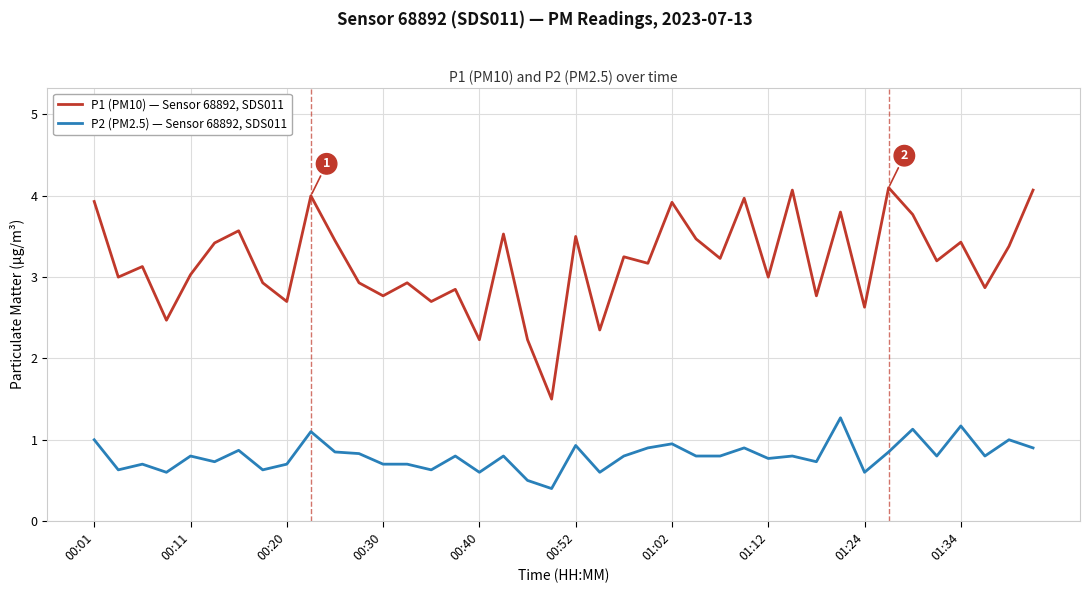

What is the highest value of the P2 (PM2.5) — Sensor 68892, SDS011 series?

1.3